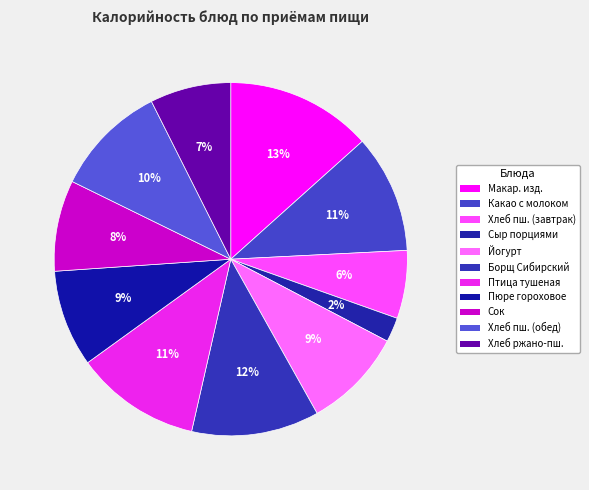

How many slices are in this pie chart?

11